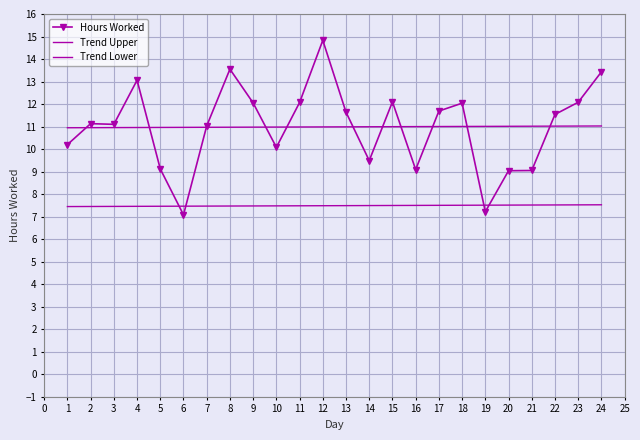

The value of Trend Upper at 15 is 4.0. True or false?

False